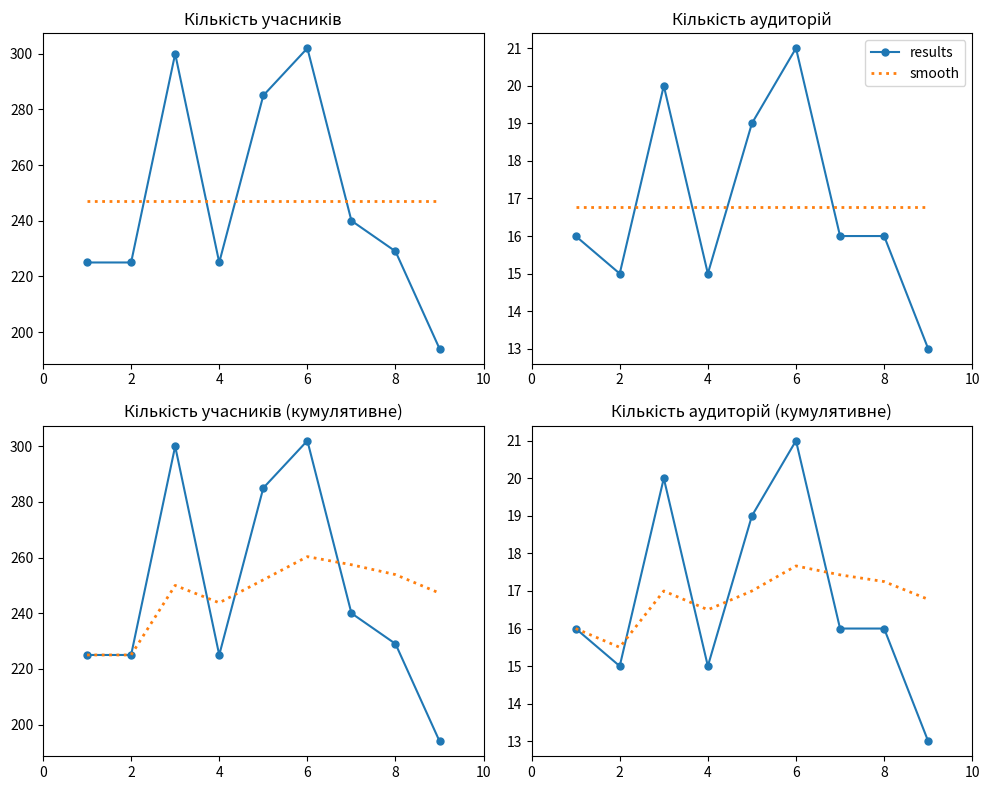

What is the maximum value shown in the chart?

21.0